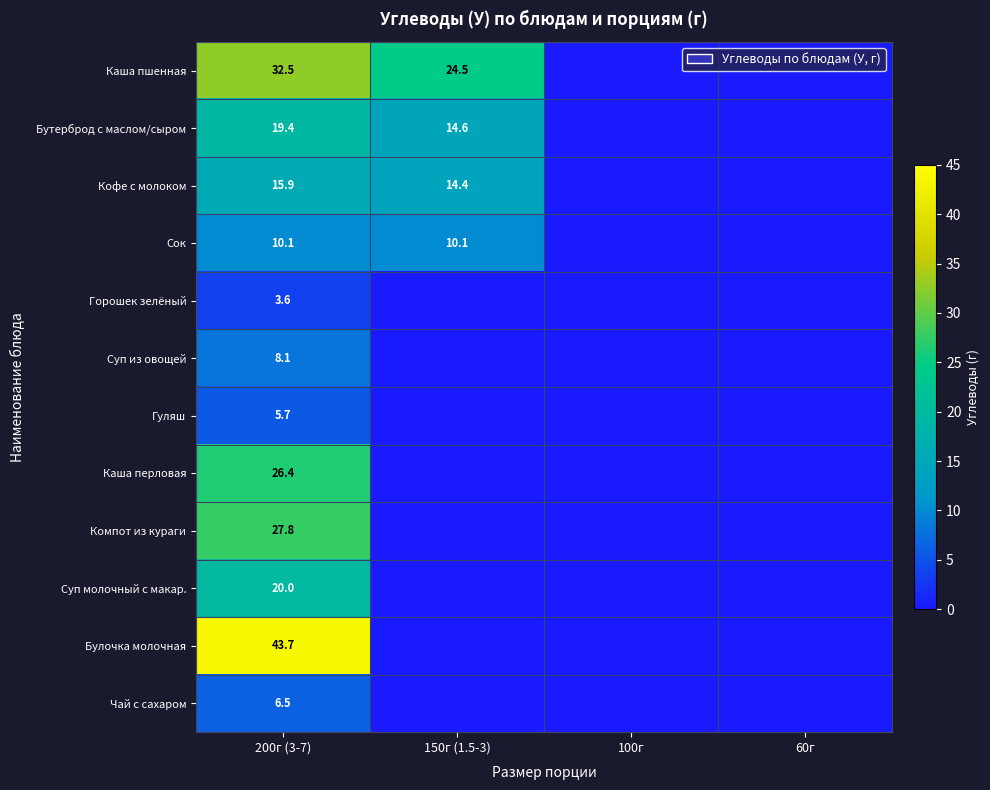

Is it true that Каша пшенная equals 41.5 at 150г (1.5-3)?

False